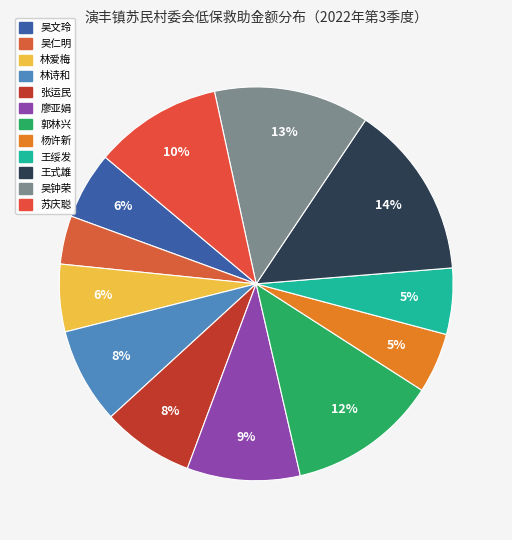

Rank the categories by value from lowest to highest.

吴仁明, 杨许新, 王绥发, 吴文玲, 林爱梅, 张运民, 林诗和, 廖亚娟, 苏庆聪, 郭林兴, 吴钟荣, 王式雄